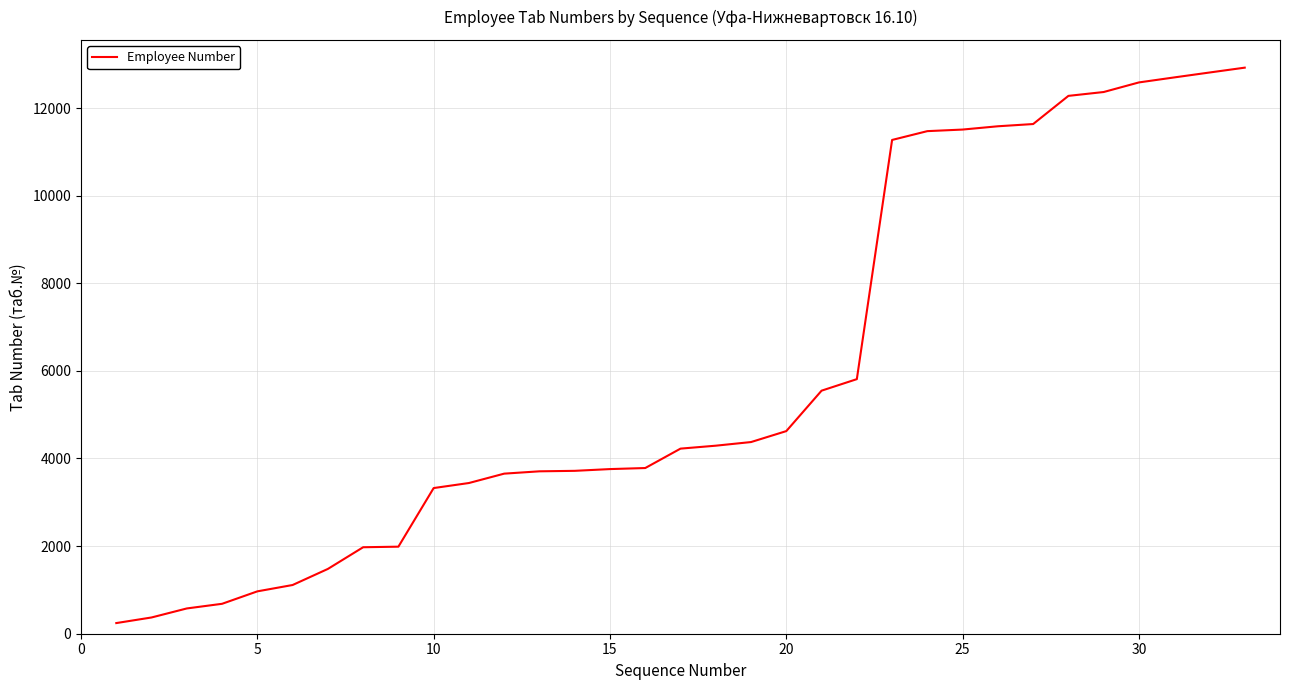

What is the greatest value displayed?

12921